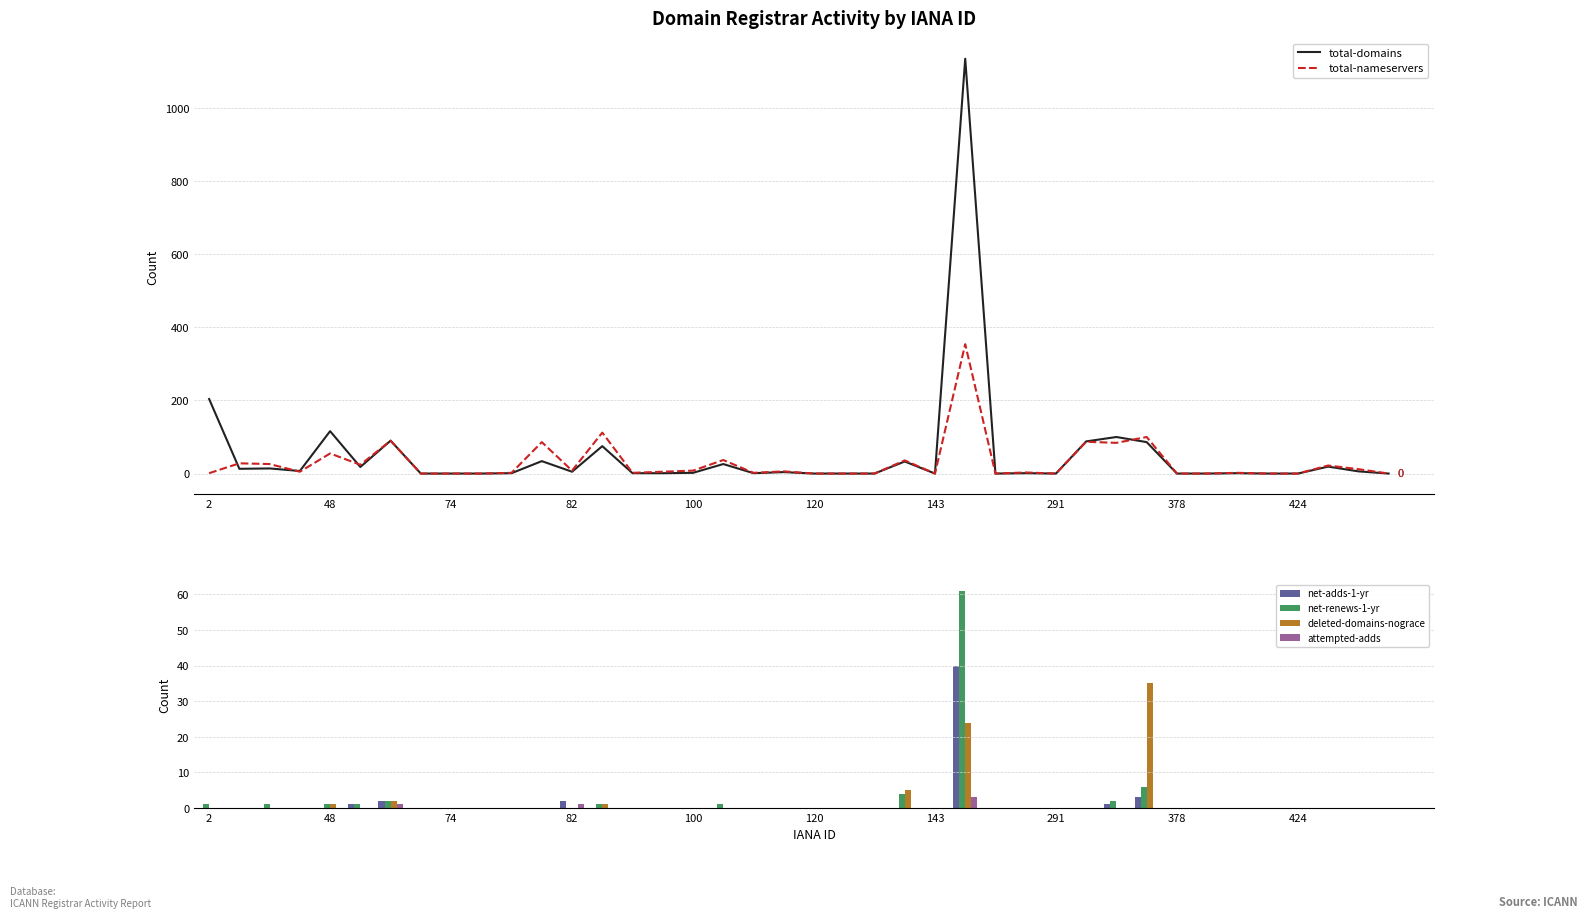

Which has a higher value, 39 or 29?

29